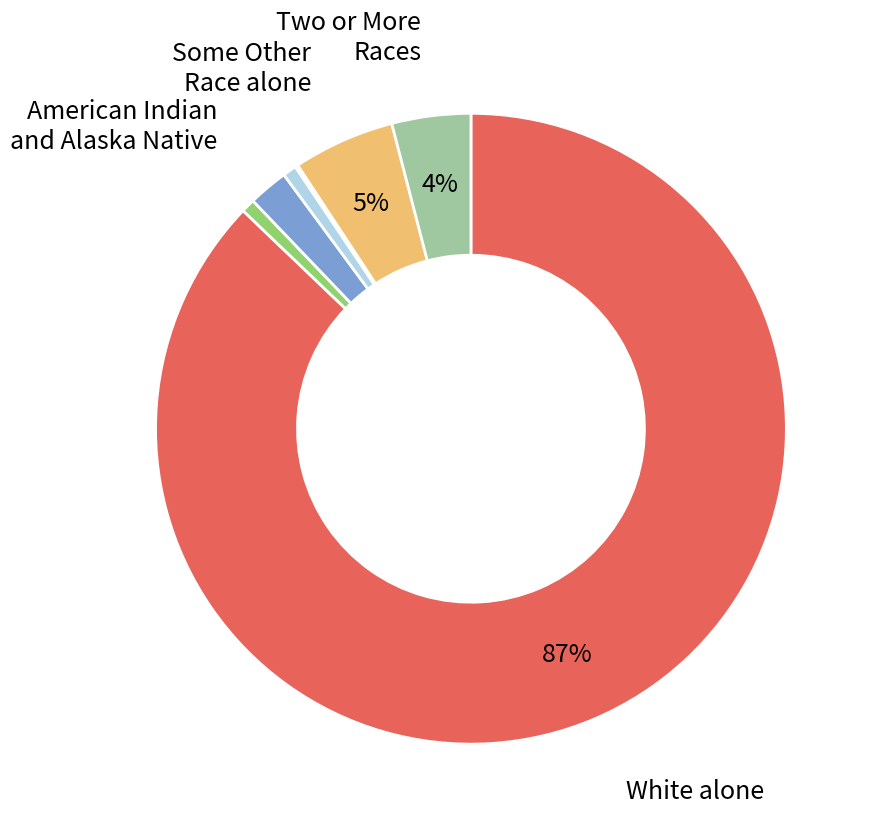

Is there any slice that represents more than half of the pie?

Yes